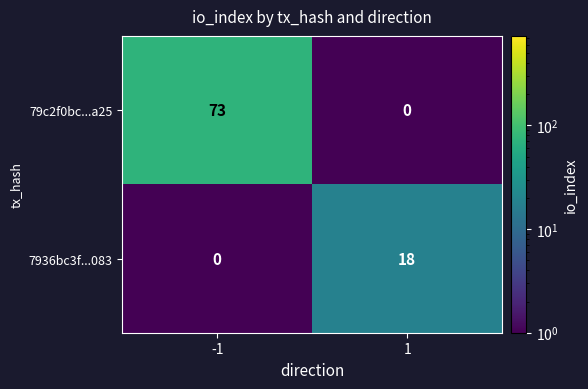

What is the highest value of the 79c2f0bc...a25 series?

73